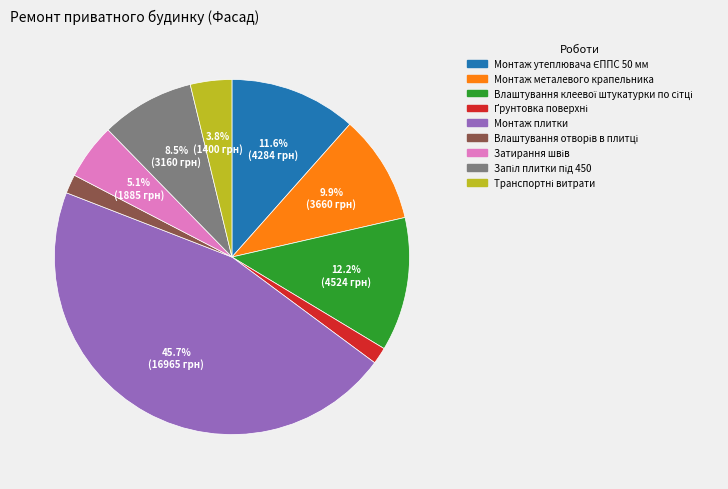

Is it true that Монтаж плитки is 46% of the pie?

True